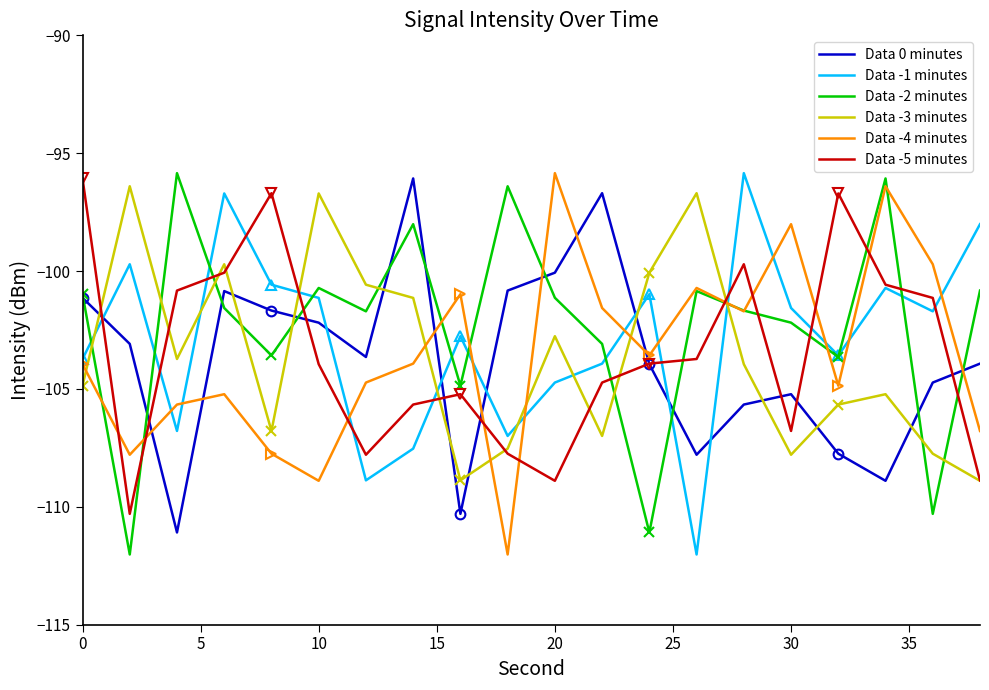

What are all the series names shown in the legend?

Data 0 minutes, Data -1 minutes, Data -2 minutes, Data -3 minutes, Data -4 minutes, Data -5 minutes